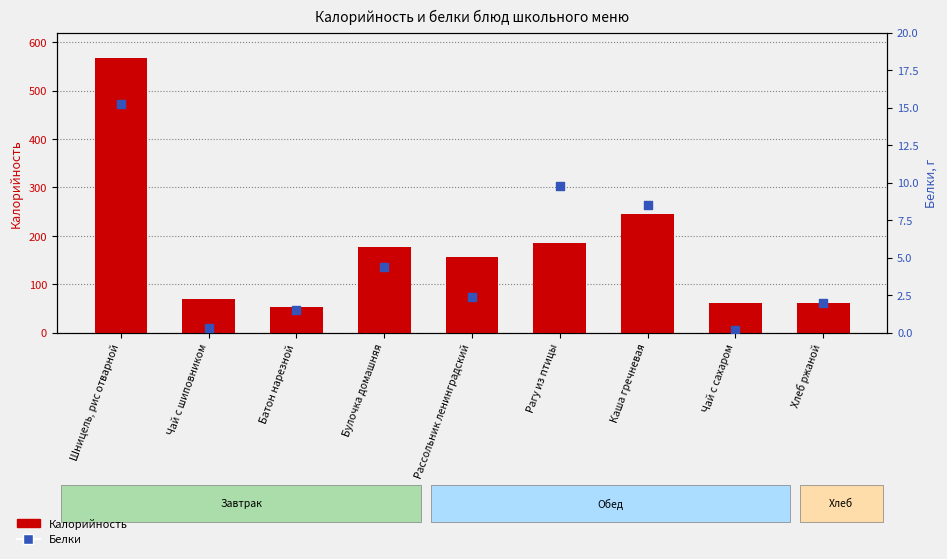

At how many categories does at least one series exceed 183?

3